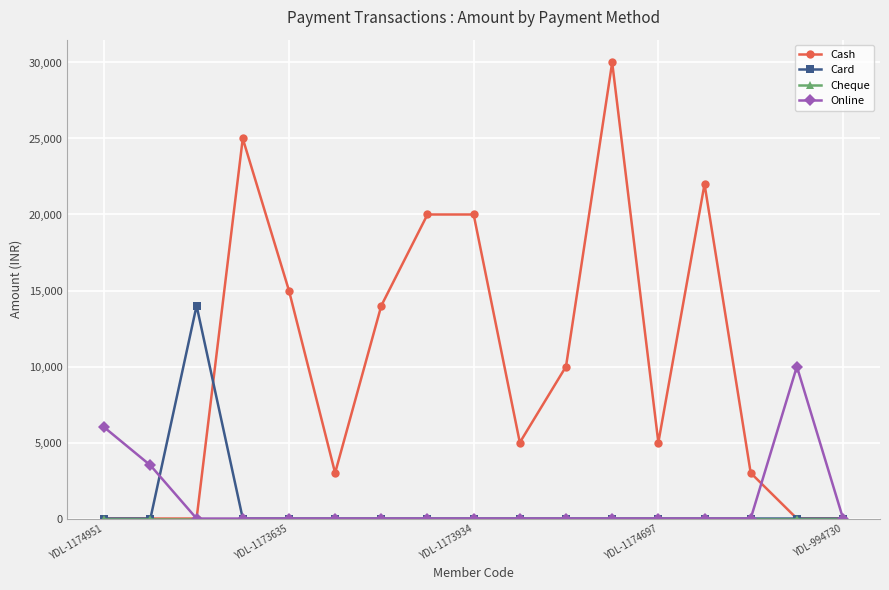

What is the average value of the Online series?

1147